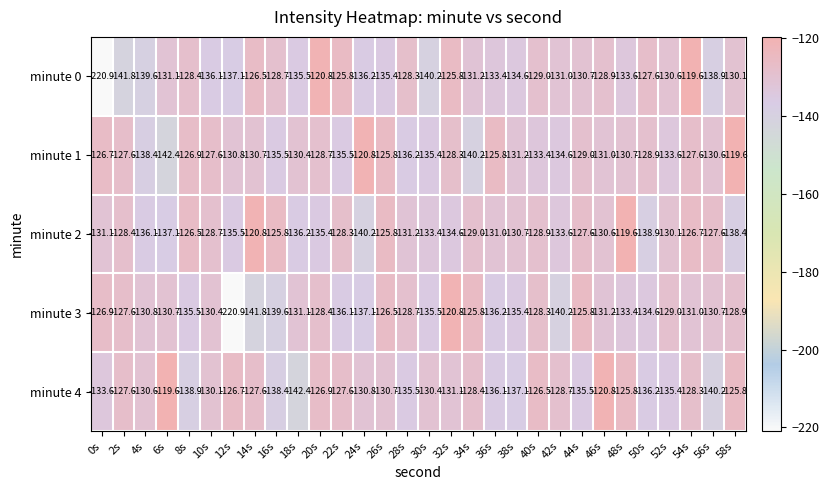

At which category is the sum across all series the highest?

54s